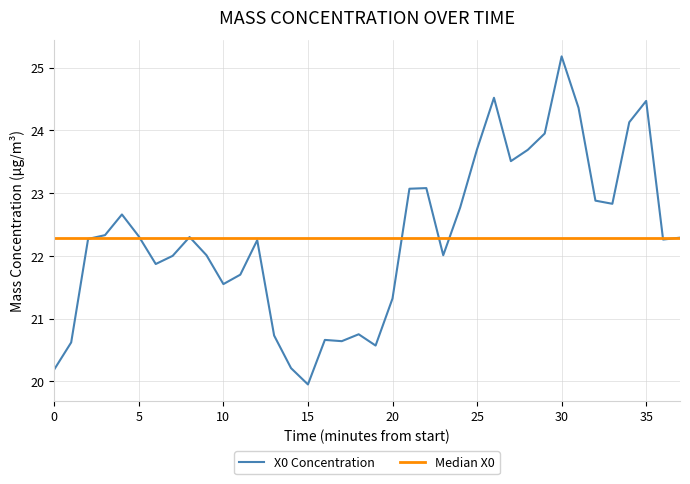

Rank the series by their maximum value, from lowest to highest.

Median X0, X0 Concentration